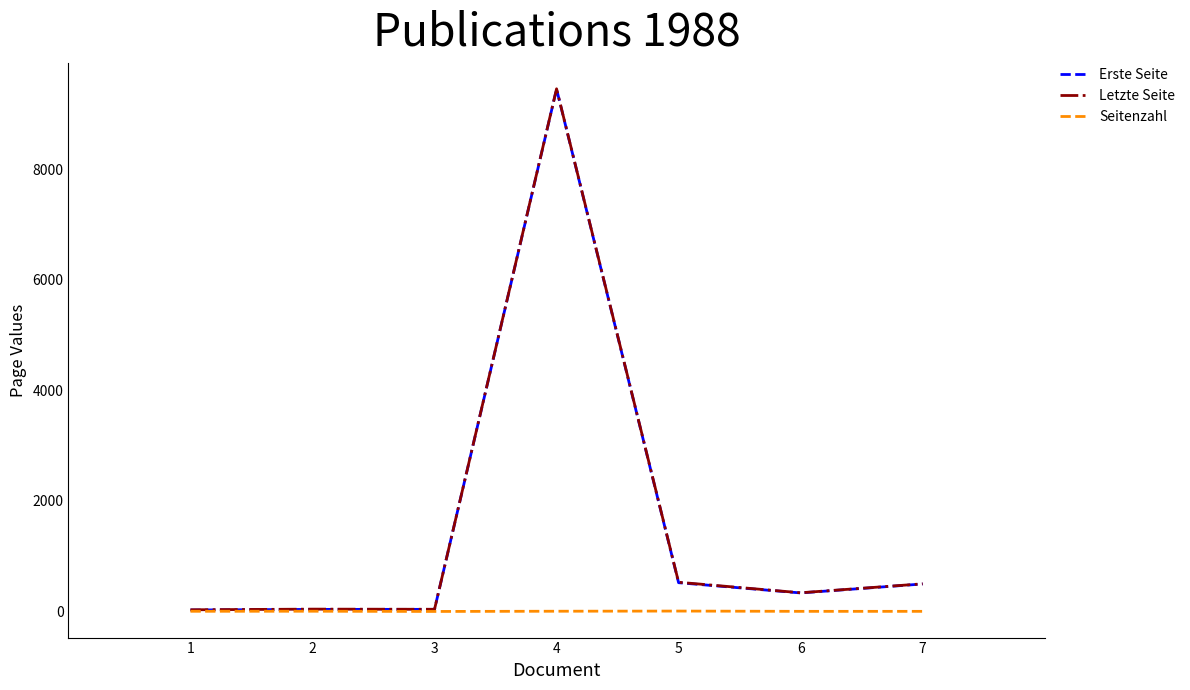

What is the sum of the Erste Seite values at 3 and 2?

77